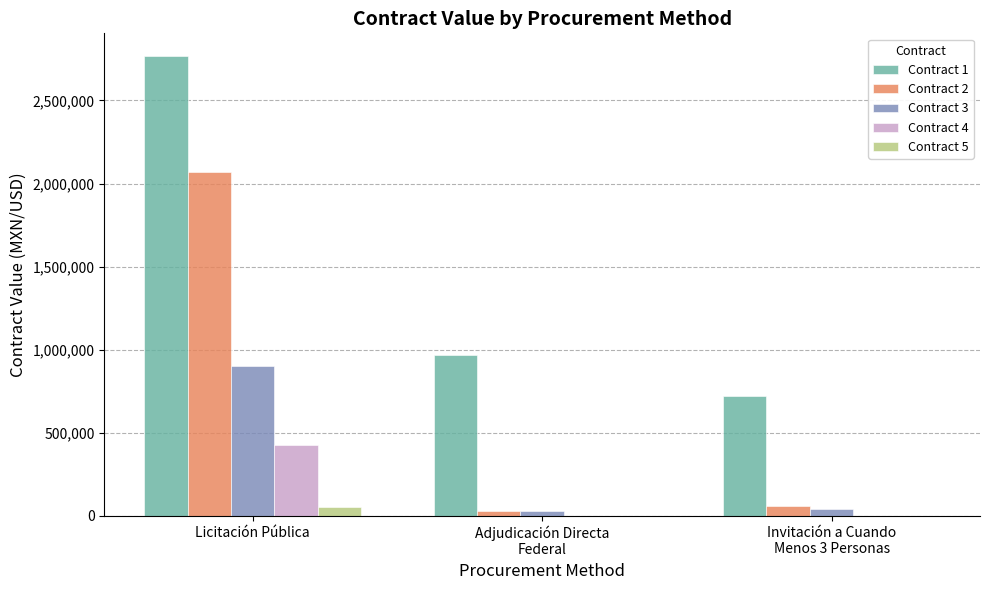

What is the greatest value displayed?

2765457.7